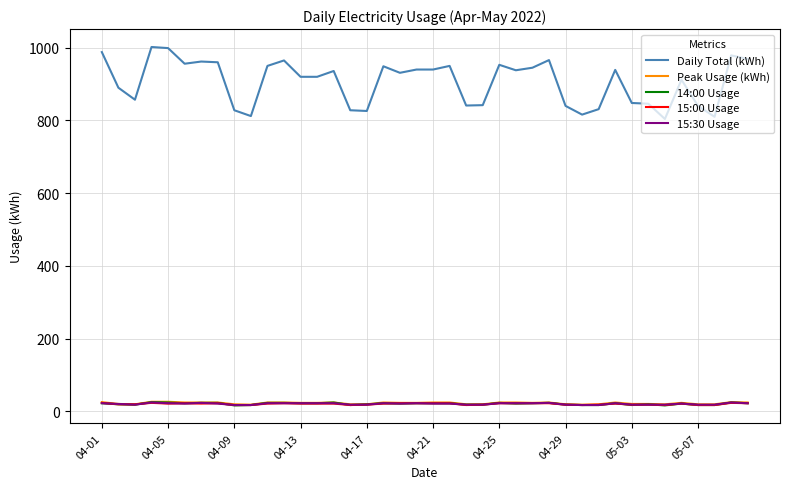

Which series has the widest spread of values?

Daily Total (kWh)